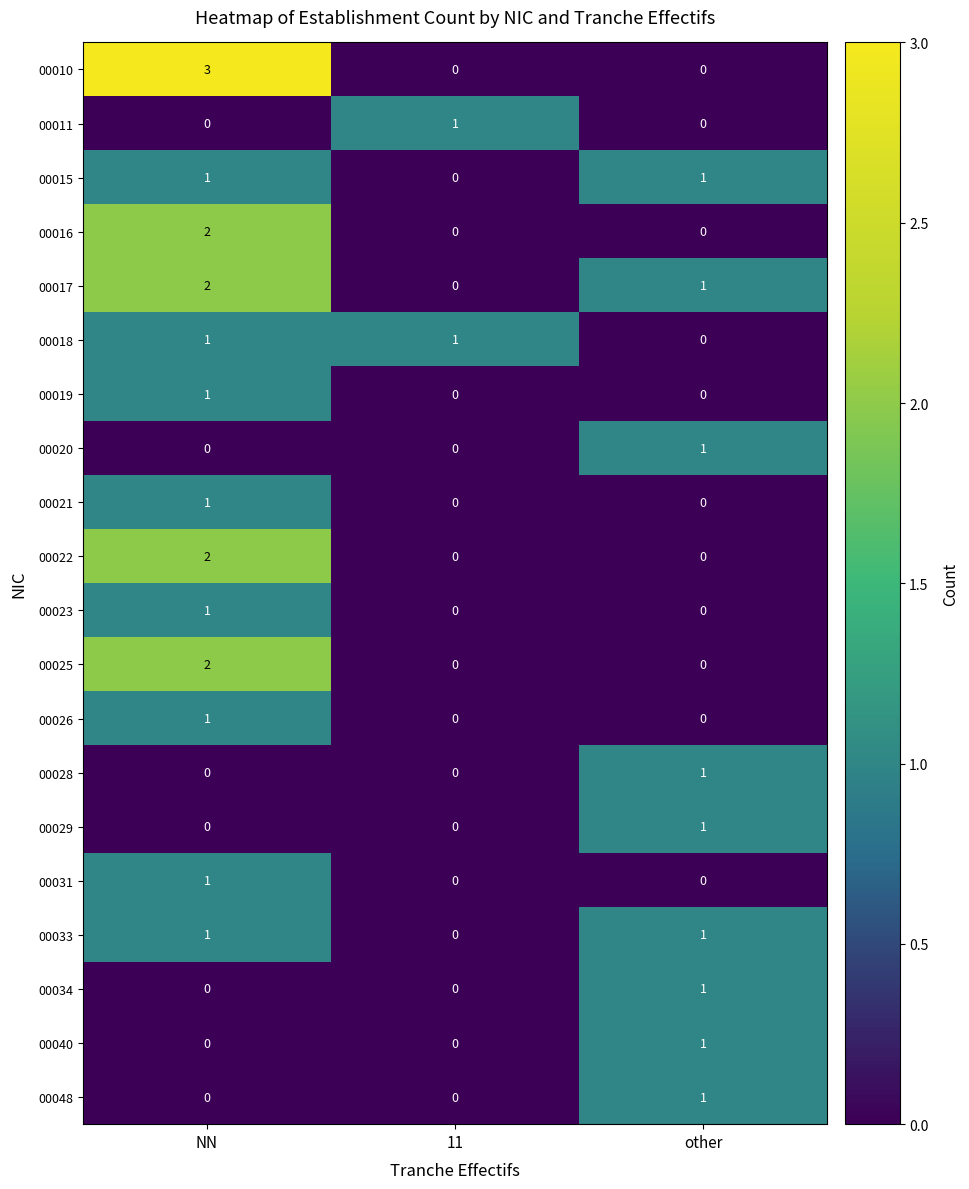

The 00020 series shows 1 at NN. True or false?

False